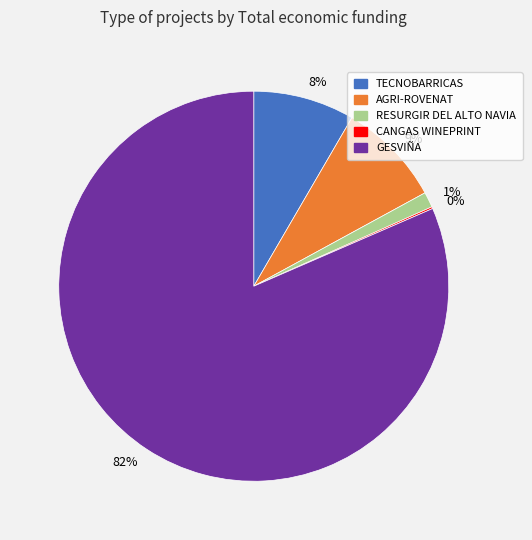

To the nearest percent, what is the average slice percentage?

20%